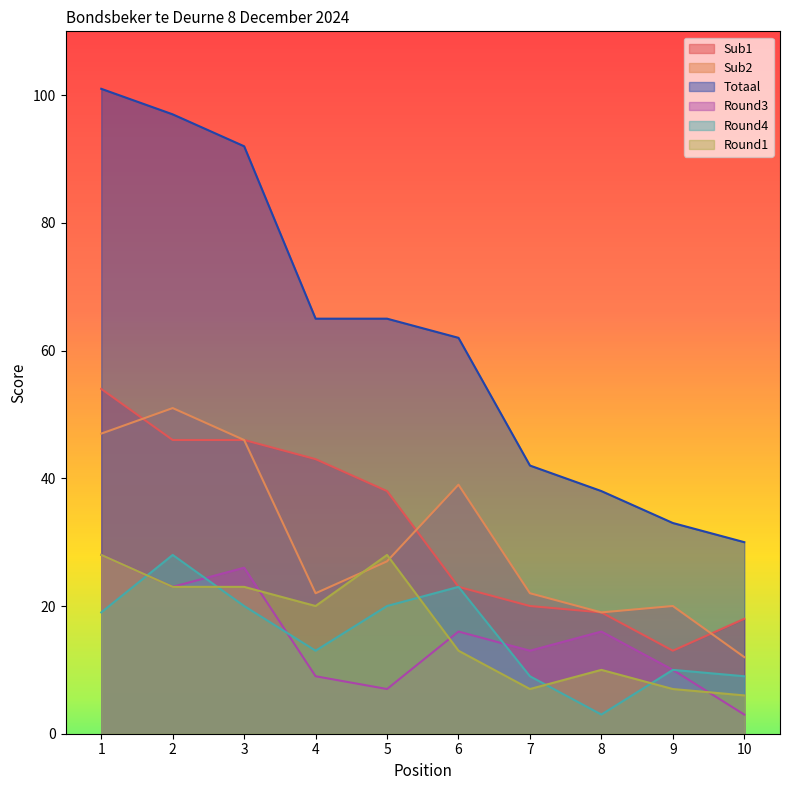

Reading left to right, list all the values displayed in this chart.

Sub1: 1=54	2=46	3=46	4=43	5=38	6=23	7=20	8=19	9=13	10=18
Sub2: 1=47	2=51	3=46	4=22	5=27	6=39	7=22	8=19	9=20	10=12
Totaal: 1=101	2=97	3=92	4=65	5=65	6=62	7=42	8=38	9=33	10=30
Round3: 1=28	2=23	3=26	4=9	5=7	6=16	7=13	8=16	9=10	10=3
Round4: 1=19	2=28	3=20	4=13	5=20	6=23	7=9	8=3	9=10	10=9
Round1: 1=28	2=23	3=23	4=20	5=28	6=13	7=7	8=10	9=7	10=6